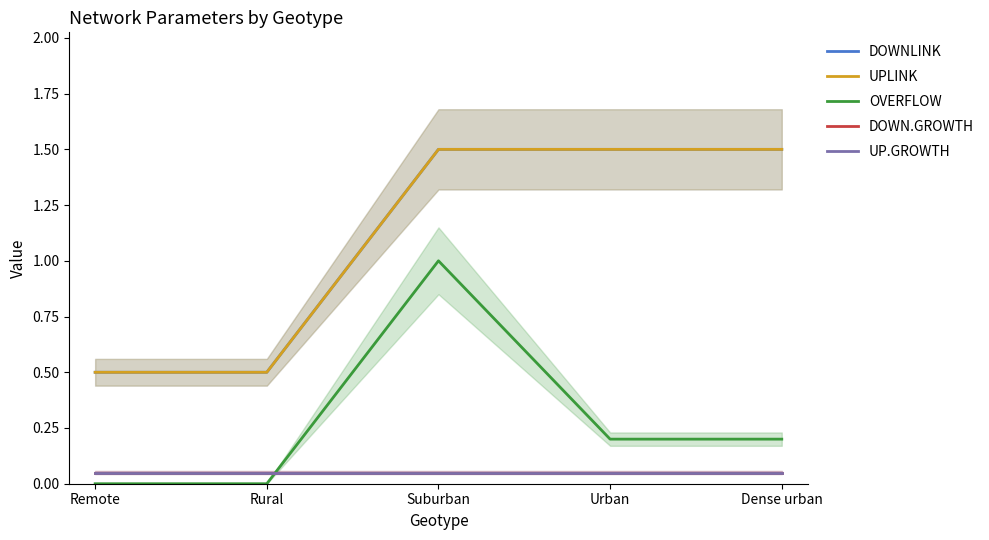

Which category has the highest value in the DOWN.GROWTH series?

Remote